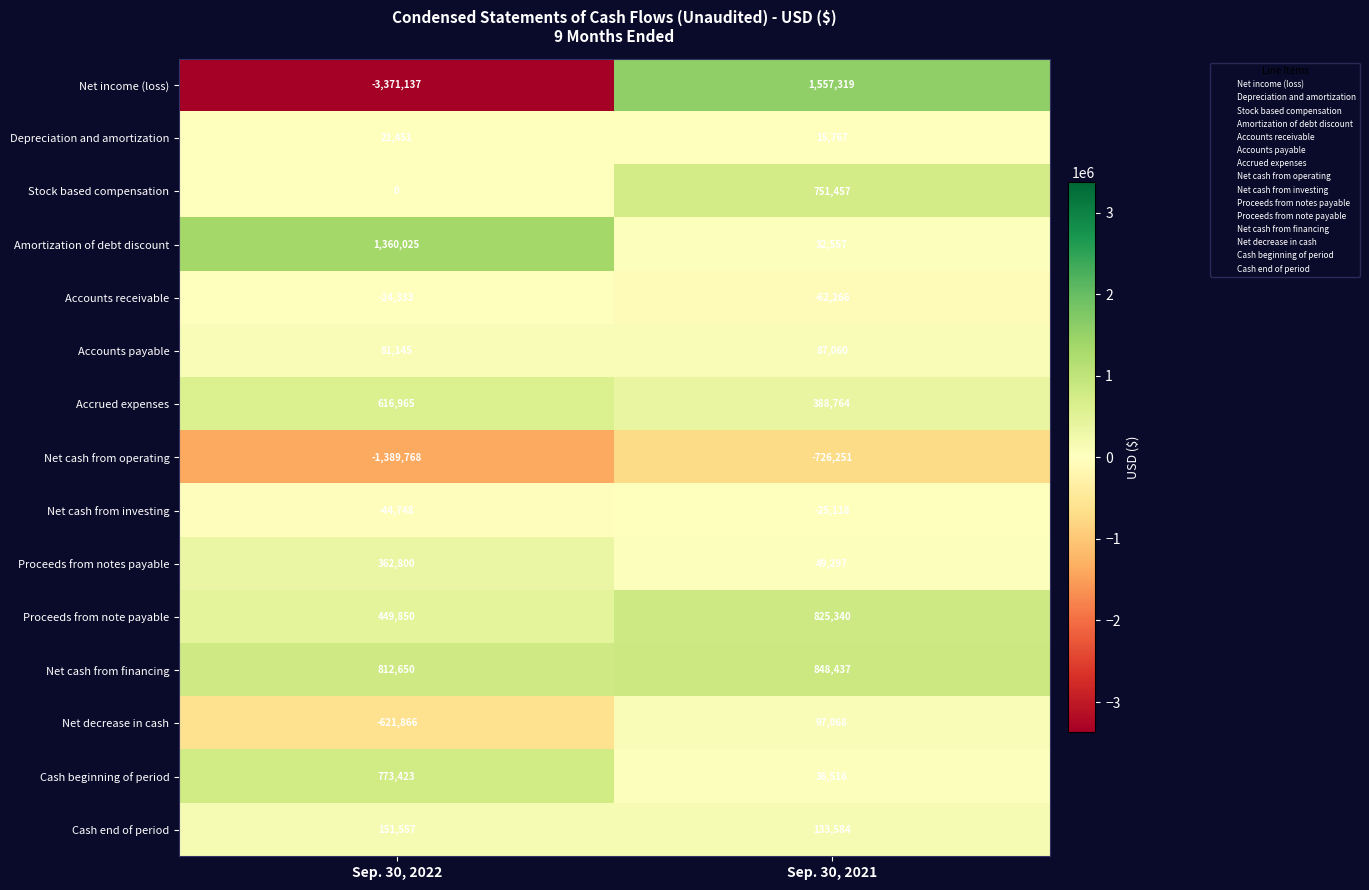

Reading left to right, list all the values displayed in this chart.

Net income (loss): Sep. 30, 2022=-3371137	Sep. 30, 2021=1557319
Depreciation and amortization: Sep. 30, 2022=21451	Sep. 30, 2021=15767
Stock based compensation: Sep. 30, 2022=0	Sep. 30, 2021=751457
Amortization of debt discount: Sep. 30, 2022=1360025	Sep. 30, 2021=32557
Accounts receivable: Sep. 30, 2022=-24333	Sep. 30, 2021=-62266
Accounts payable: Sep. 30, 2022=81145	Sep. 30, 2021=87060
Accrued expenses: Sep. 30, 2022=616965	Sep. 30, 2021=388764
Net cash from operating: Sep. 30, 2022=-1389768	Sep. 30, 2021=-726251
Net cash from investing: Sep. 30, 2022=-44748	Sep. 30, 2021=-25118
Proceeds from notes payable: Sep. 30, 2022=362800	Sep. 30, 2021=49297
Proceeds from note payable: Sep. 30, 2022=449850	Sep. 30, 2021=825340
Net cash from financing: Sep. 30, 2022=812650	Sep. 30, 2021=848437
Net decrease in cash: Sep. 30, 2022=-621866	Sep. 30, 2021=97068
Cash beginning of period: Sep. 30, 2022=773423	Sep. 30, 2021=36516
Cash end of period: Sep. 30, 2022=151557	Sep. 30, 2021=133584